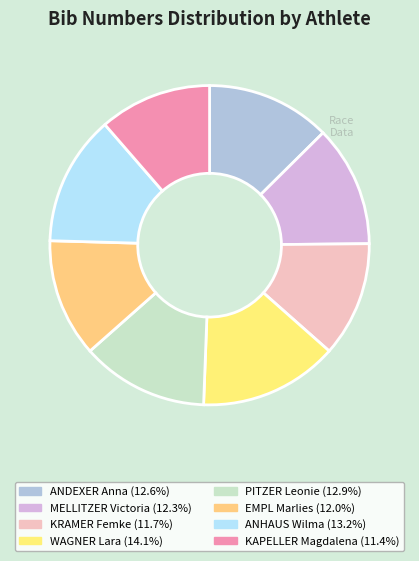

To the nearest percent, what percentage of the pie is EMPL Marlies?

12%